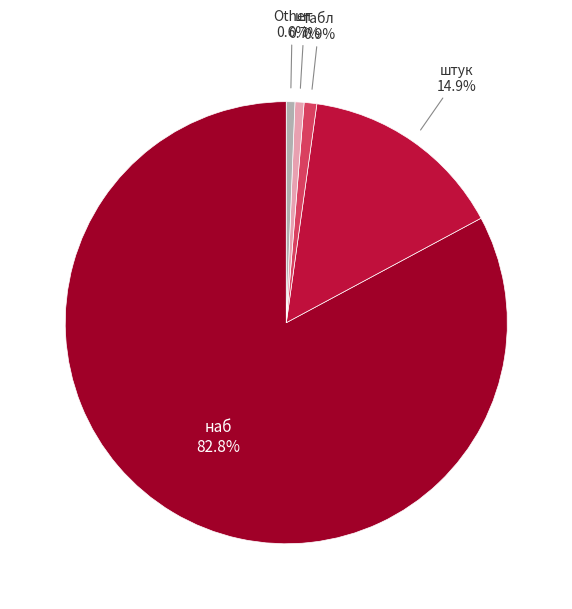

Which slice is the largest?

наб